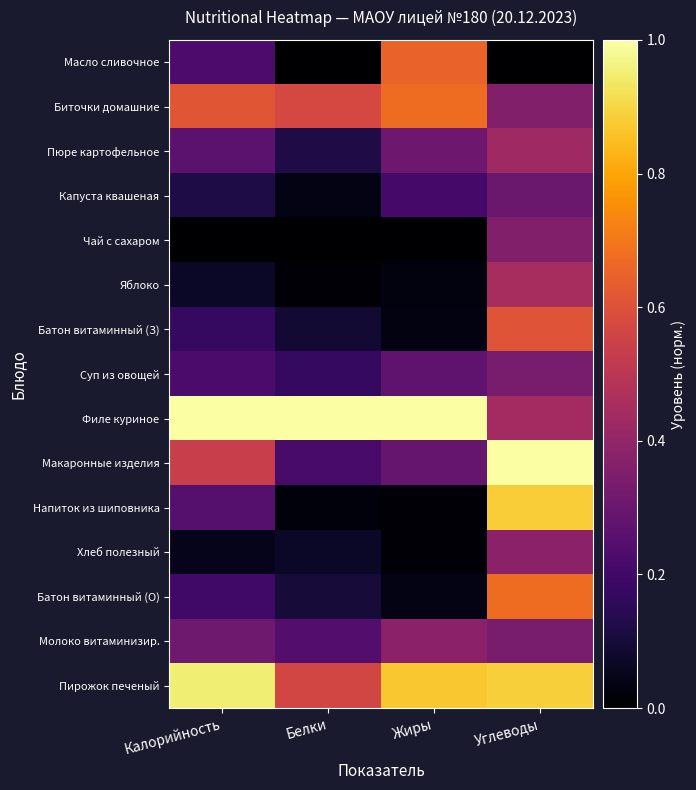

What is the difference between the highest and lowest values at Калорийность?

1.0